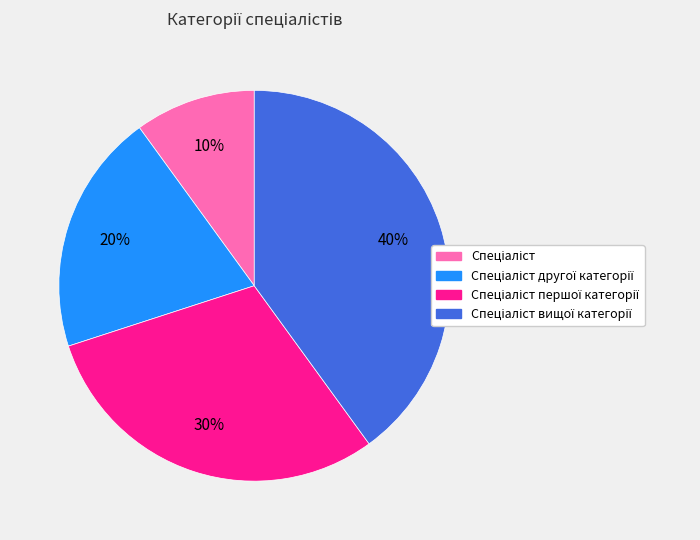

To the nearest percent, what is the difference between the largest and smallest slice percentages?

30%